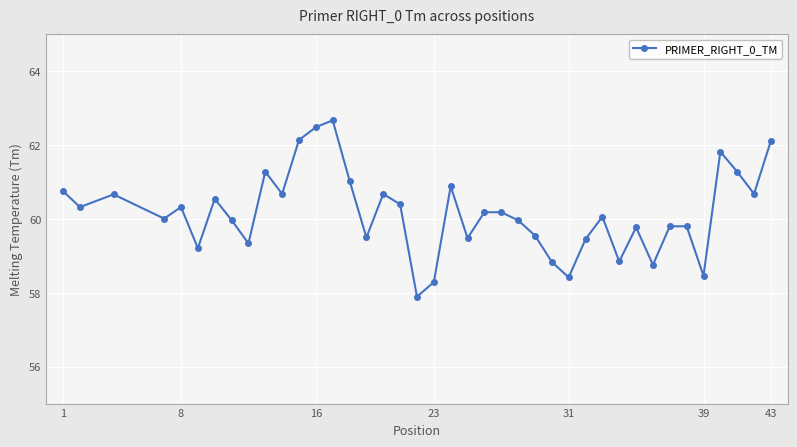

How many lines are shown in the chart?

1